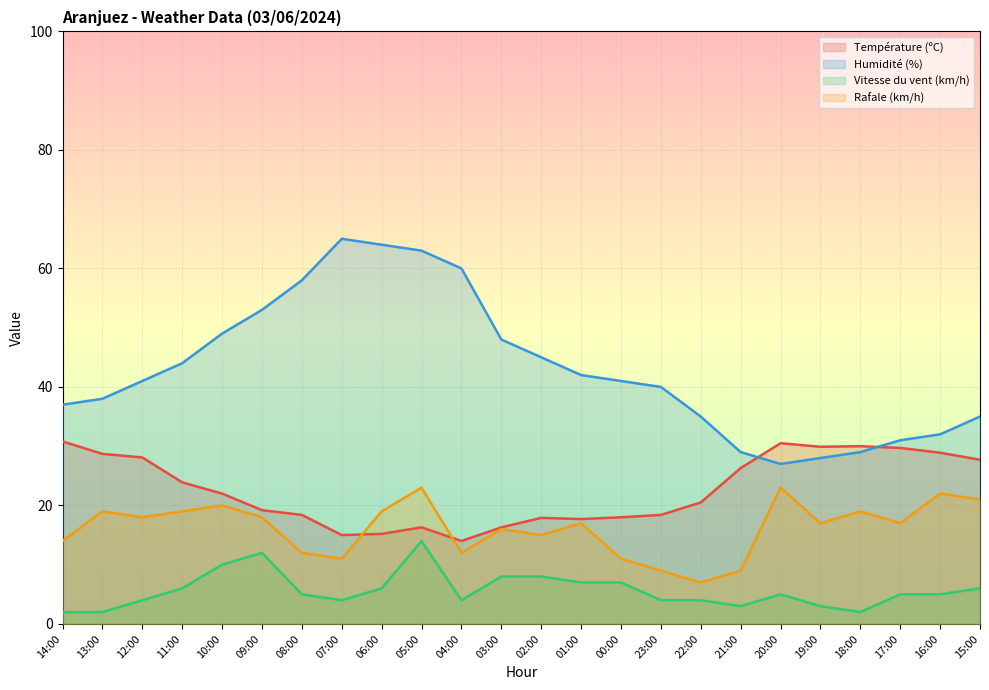

True or false: Rafale (km/h) has a value of 26.0 at 13:00.

False